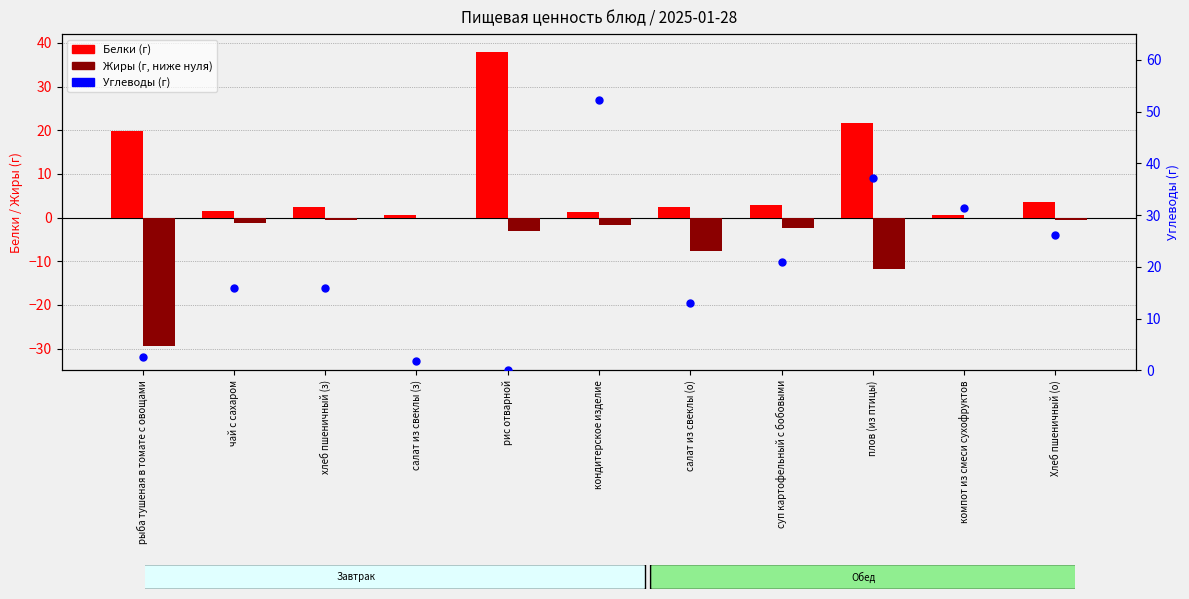

Which series has the largest total across all categories?

Углеводы (г)